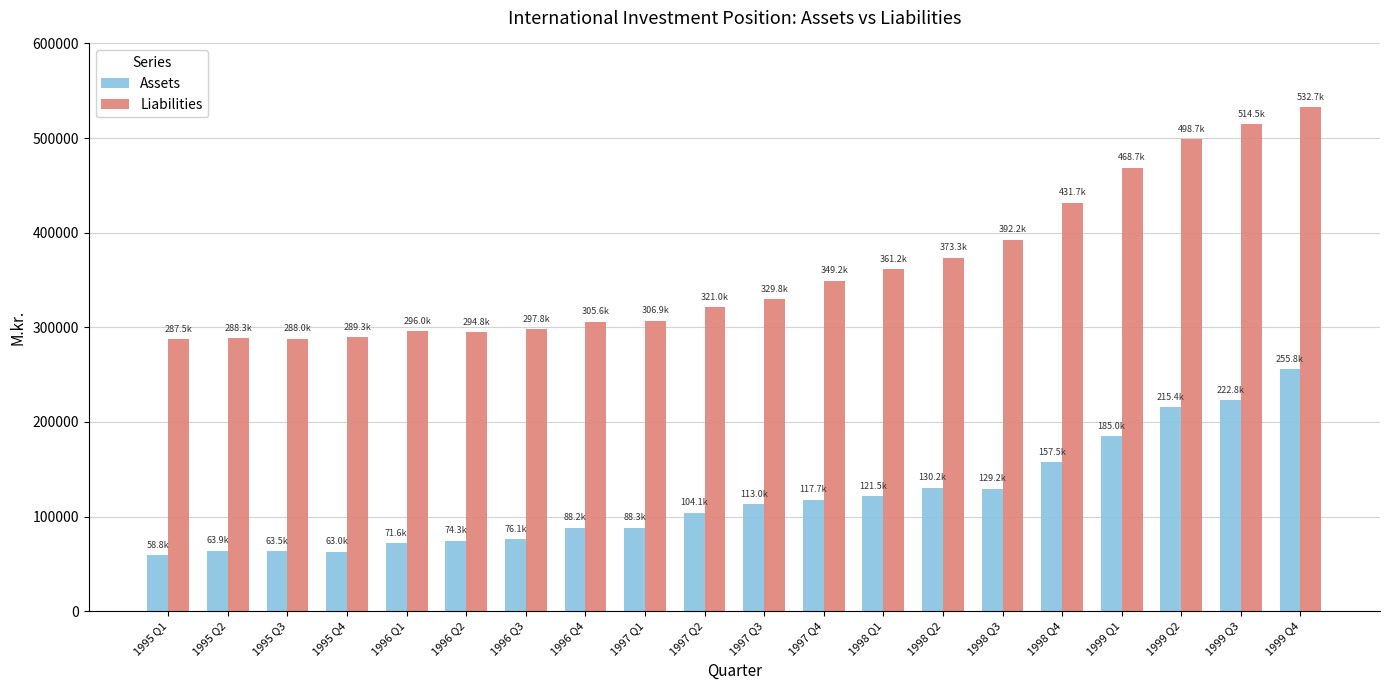

Which series has the widest spread of values?

Liabilities